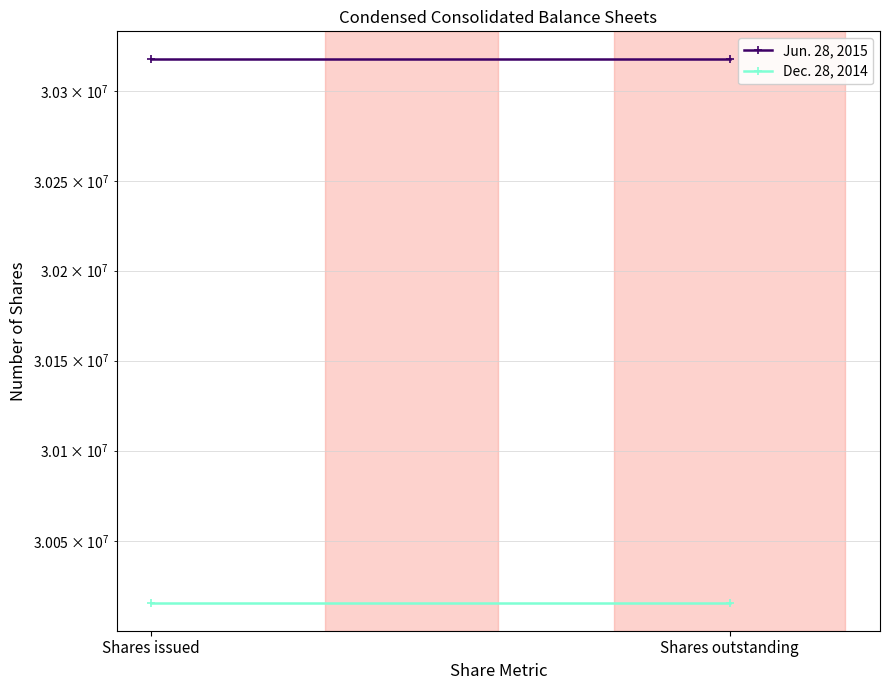

At which label does Dec. 28, 2014 reach its minimum?

Shares issued